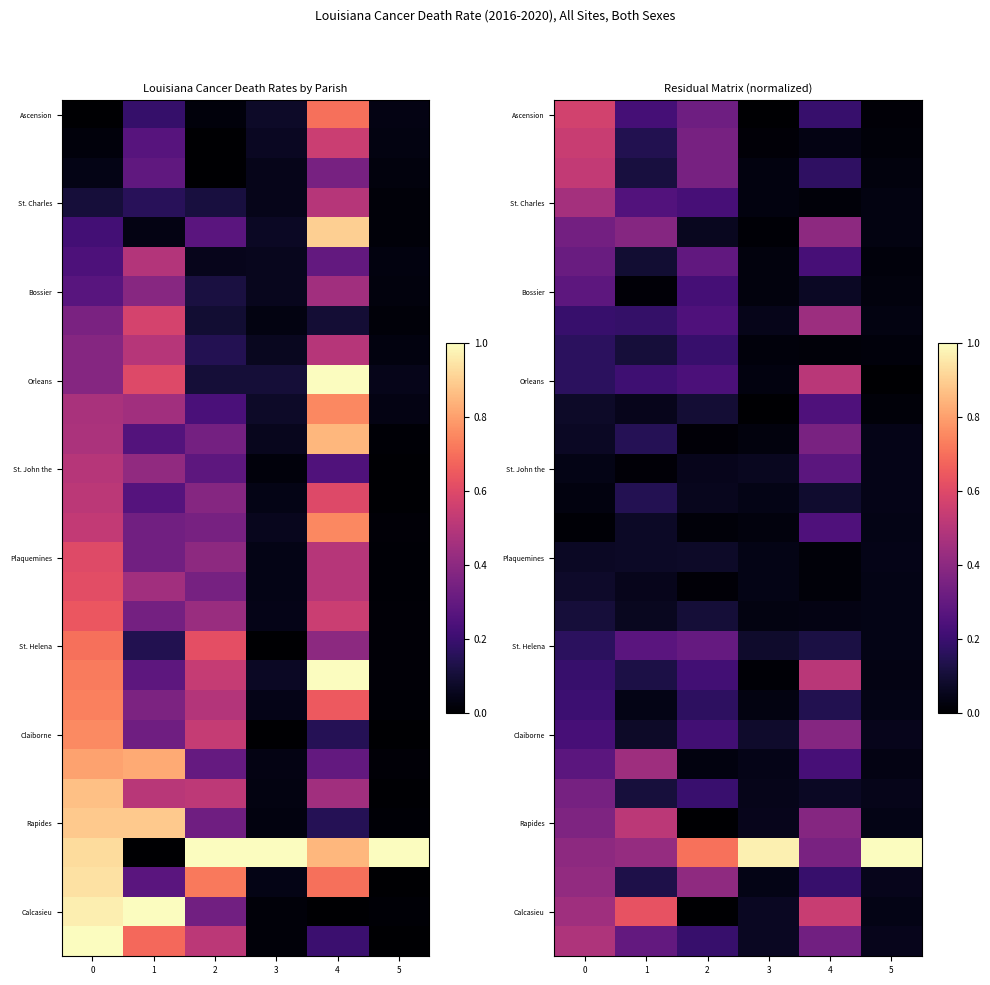

How many data points does each series have?

6